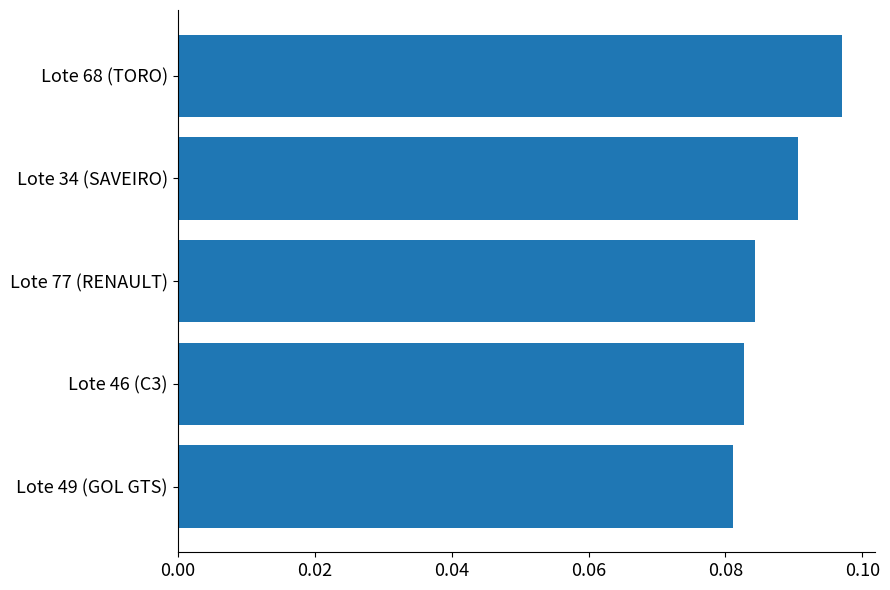

How many categories are shown in the chart?

5